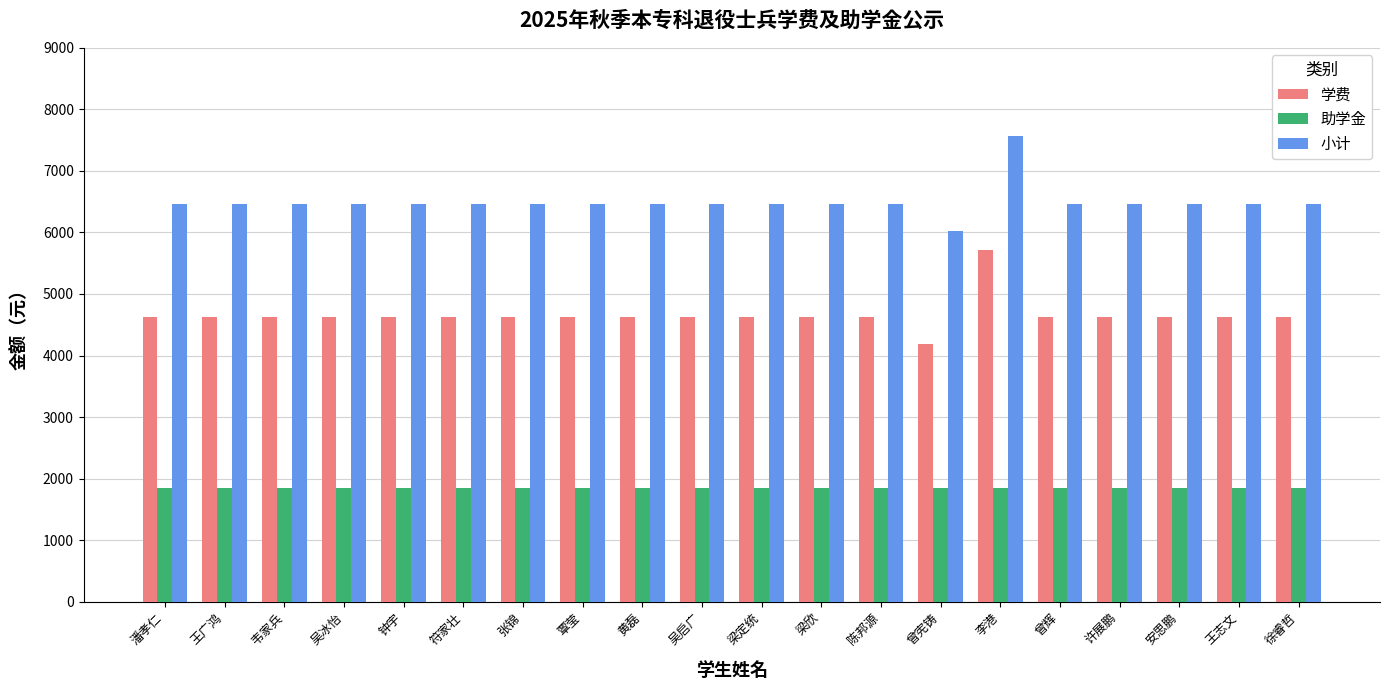

What is the label of the 20th bar from the right?

潘孝仁